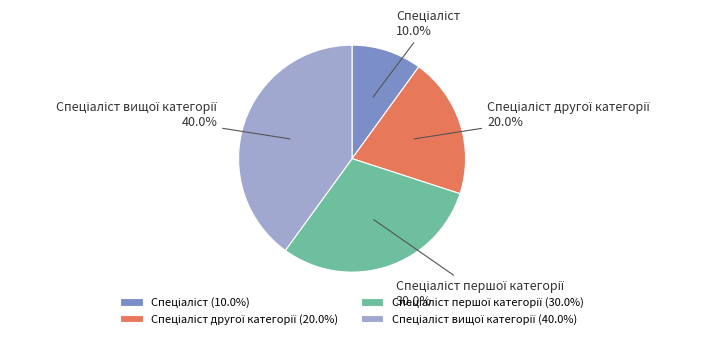

Is there any slice that represents more than half of the pie?

No